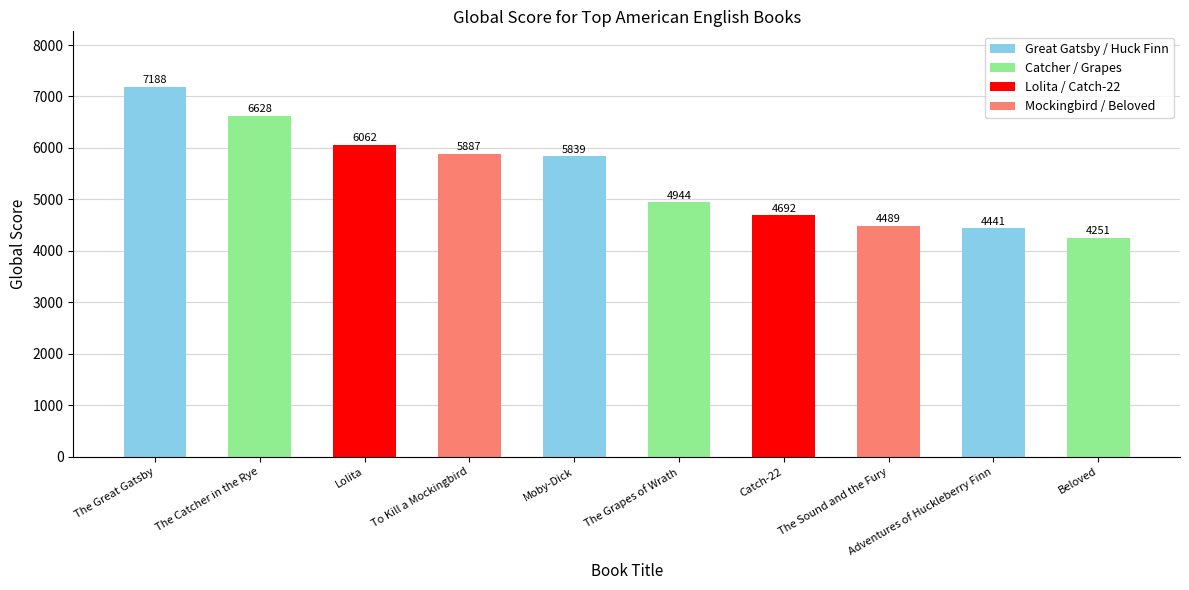

How many series are shown in this chart?

1